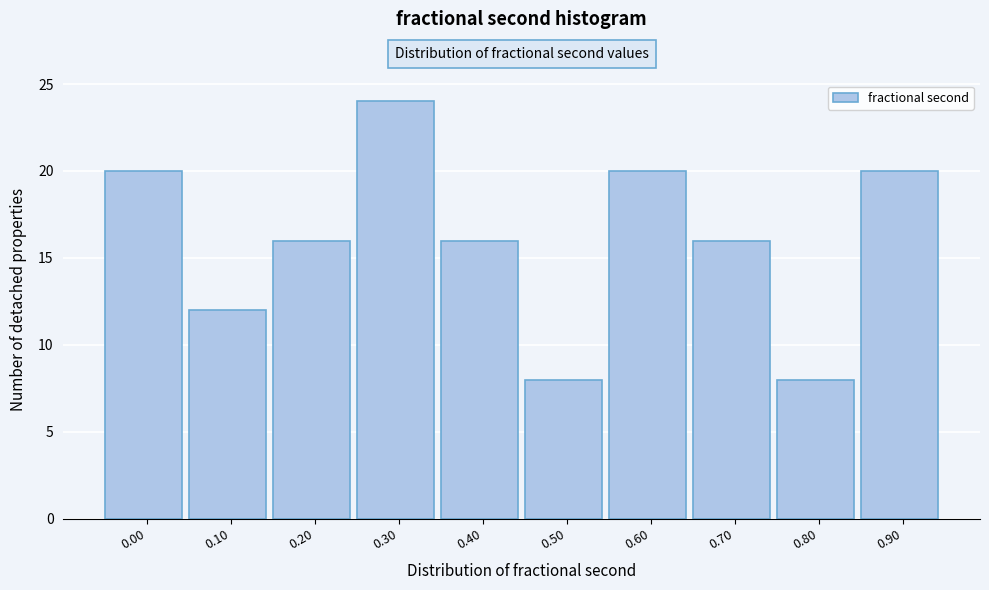

Reading left to right, transcribe all the data shown in this chart.

20	12	16	24	16	8	20	16	8	20